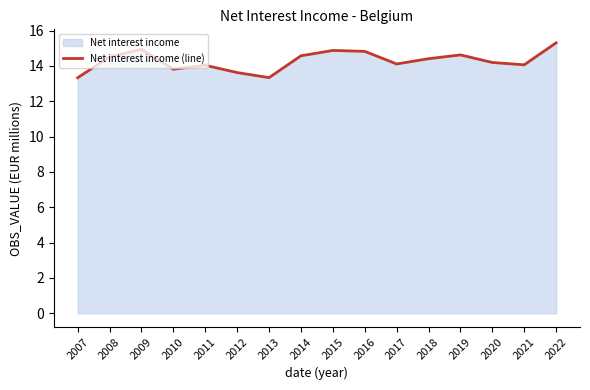

What is the value of the 14th point from the left?

14.2